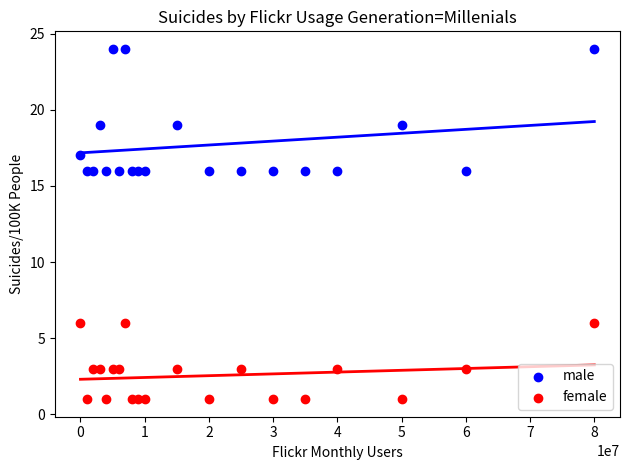

Which series has the widest spread of Y values?

male